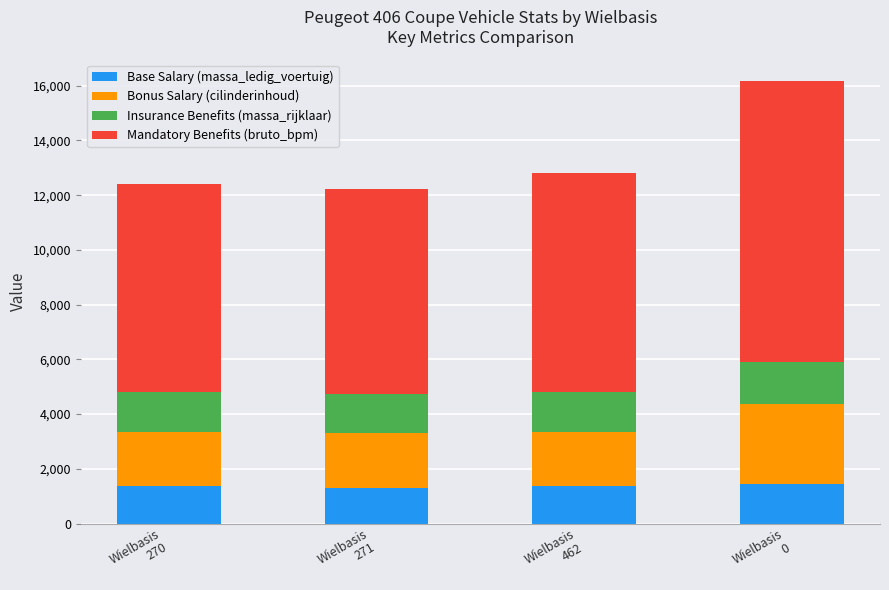

What is the maximum value for Base Salary (massa_ledig_voertuig)?

1433